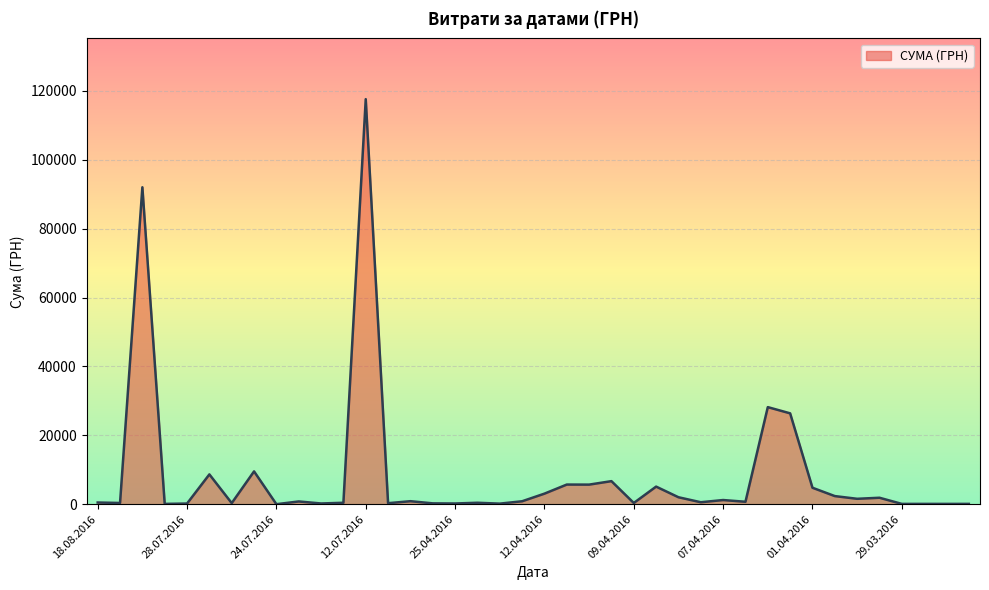

What is the maximum value shown in the chart?

117568.8